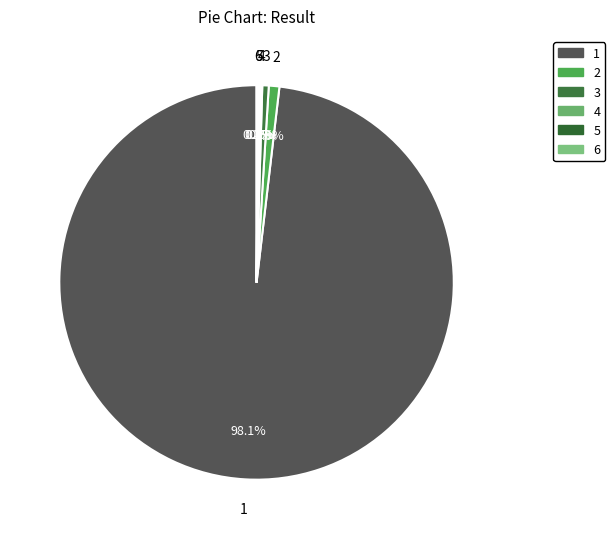

The 2 slice represents 1% of the pie. True or false?

True